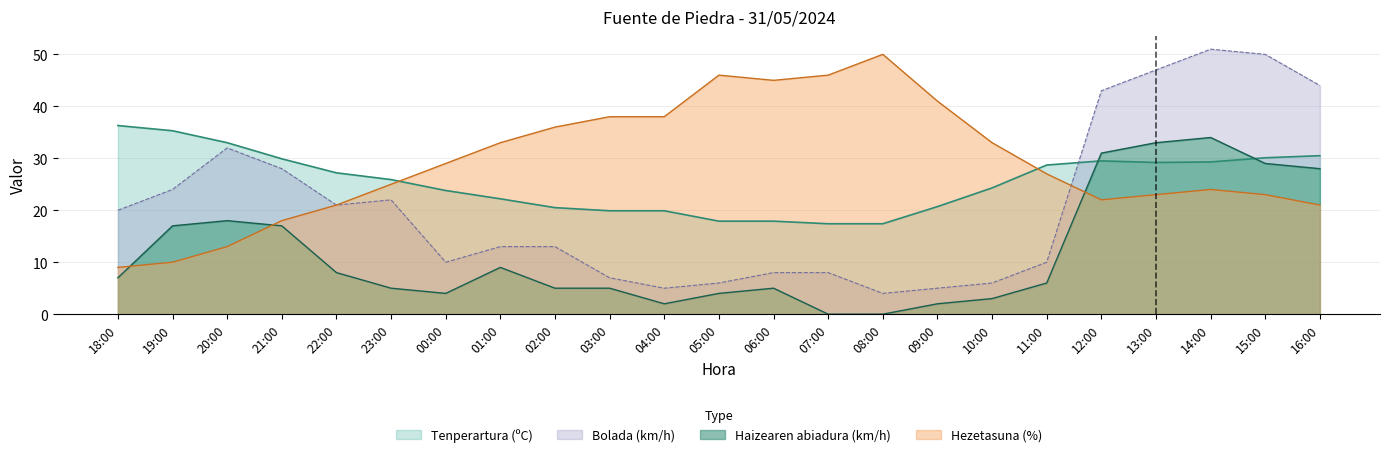

How many lines are shown in the chart?

4